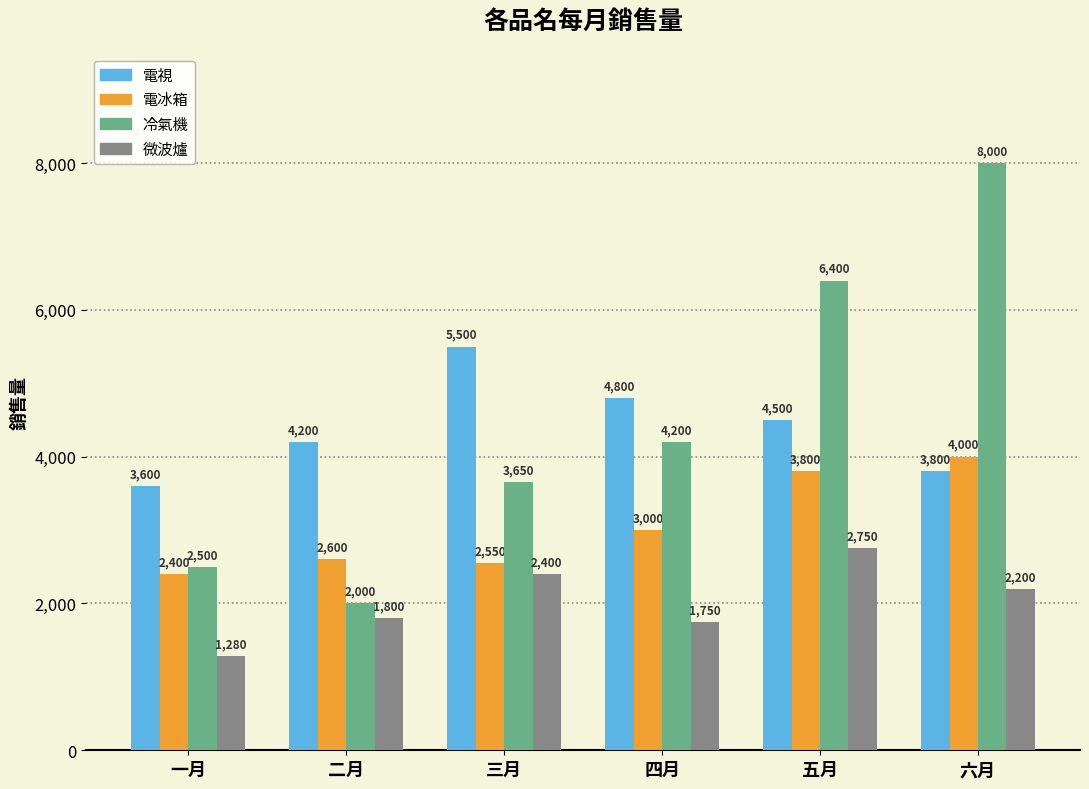

Rank the series by their maximum value, from highest to lowest.

冷氣機, 電視, 電冰箱, 微波爐